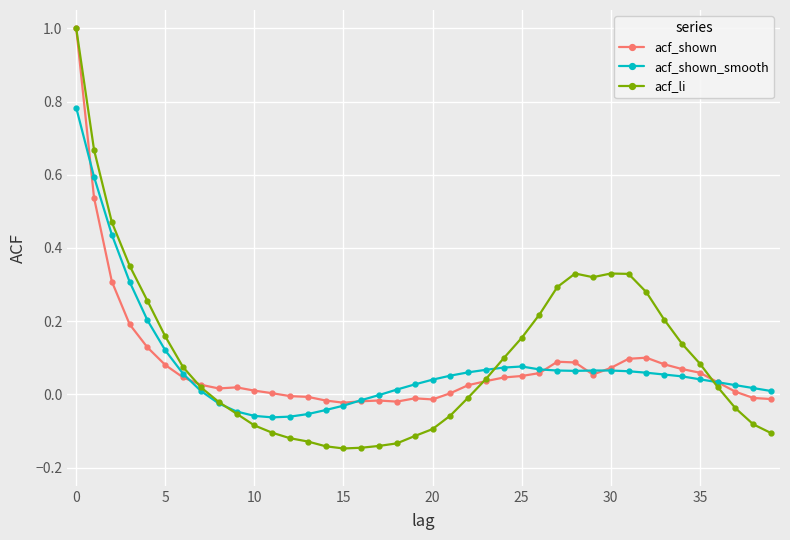

True or false: acf_shown has more than 2 interior local peaks.

True